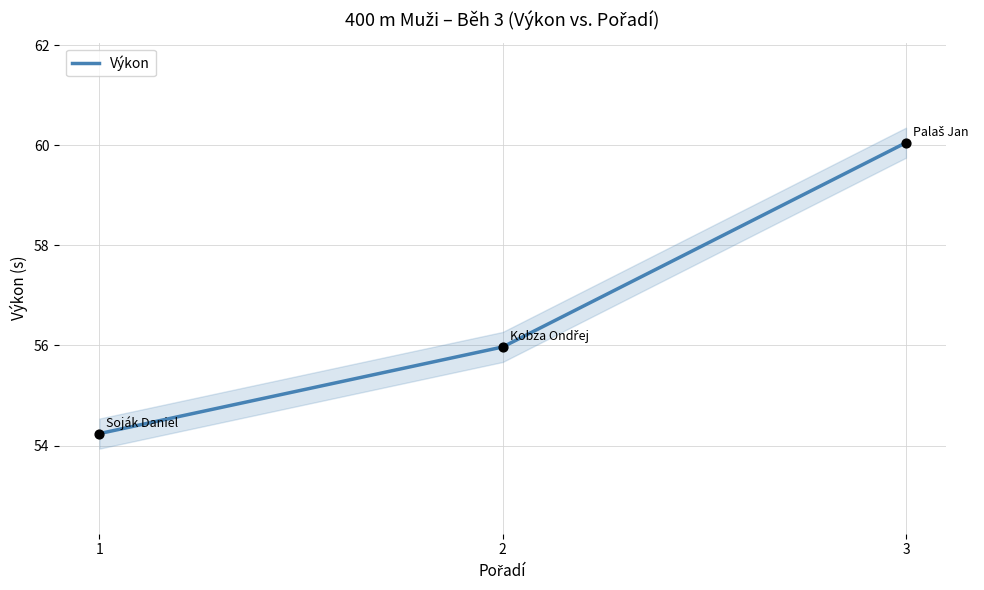

Which has a higher value, 3 or 2?

3